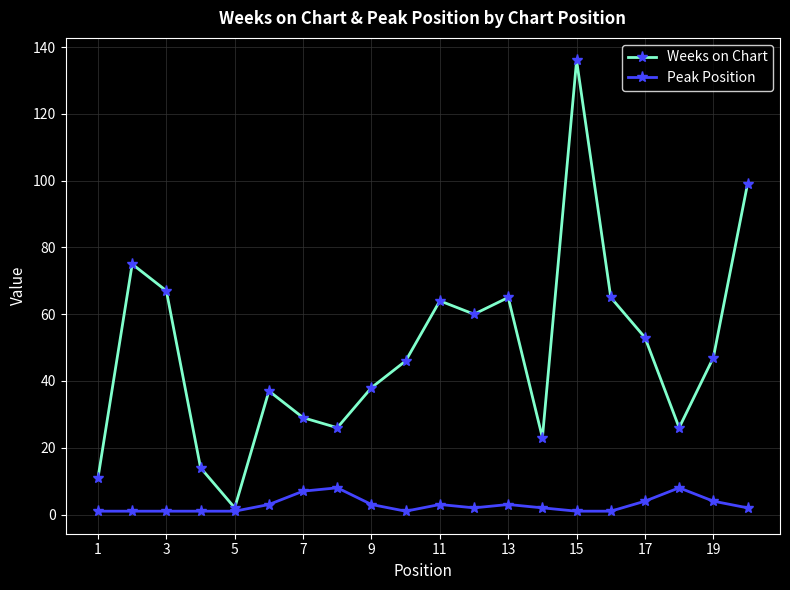

At how many categories does at least one series exceed 36?

13